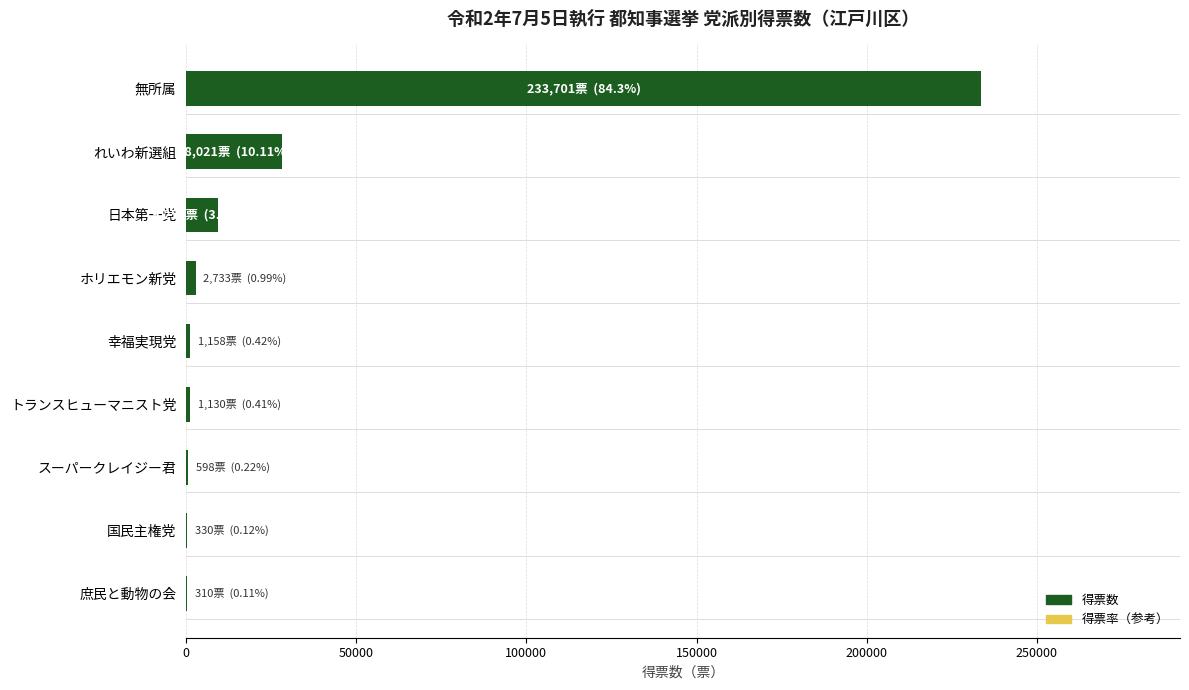

At which label is the value closest to 117005?

れいわ新選組